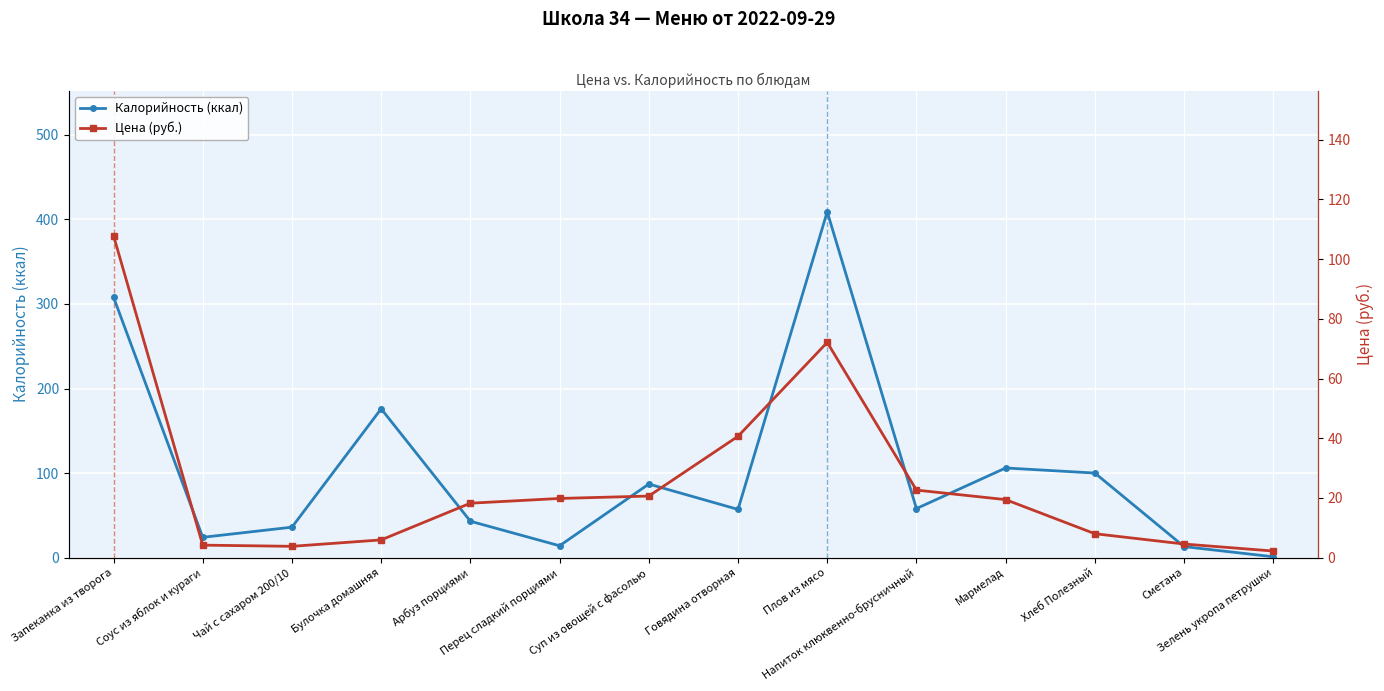

What is the total value across all series at Суп из овощей с фасолью?

107.6